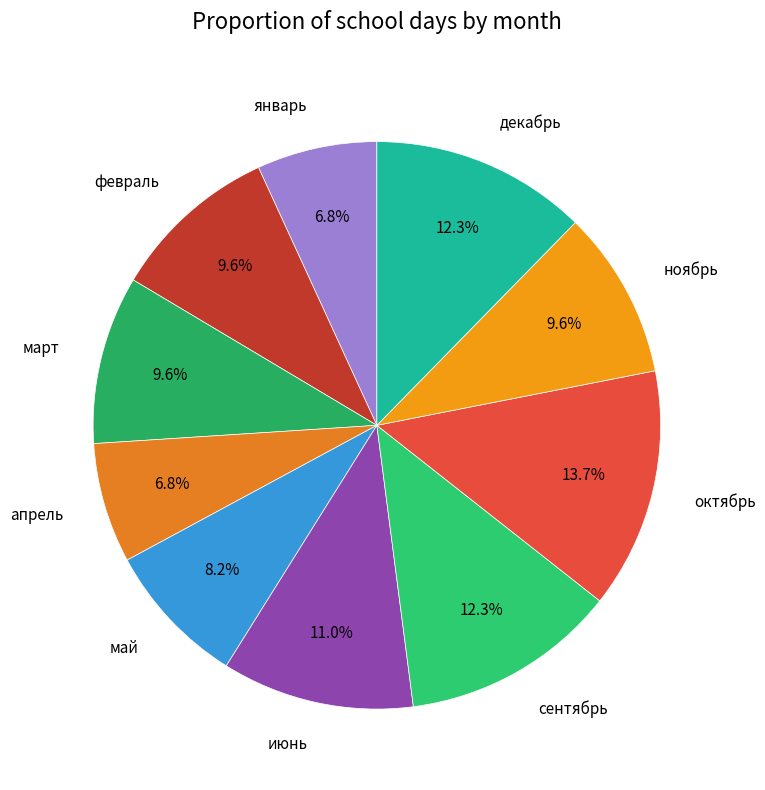

Does апрель account for over 50% of the chart?

No